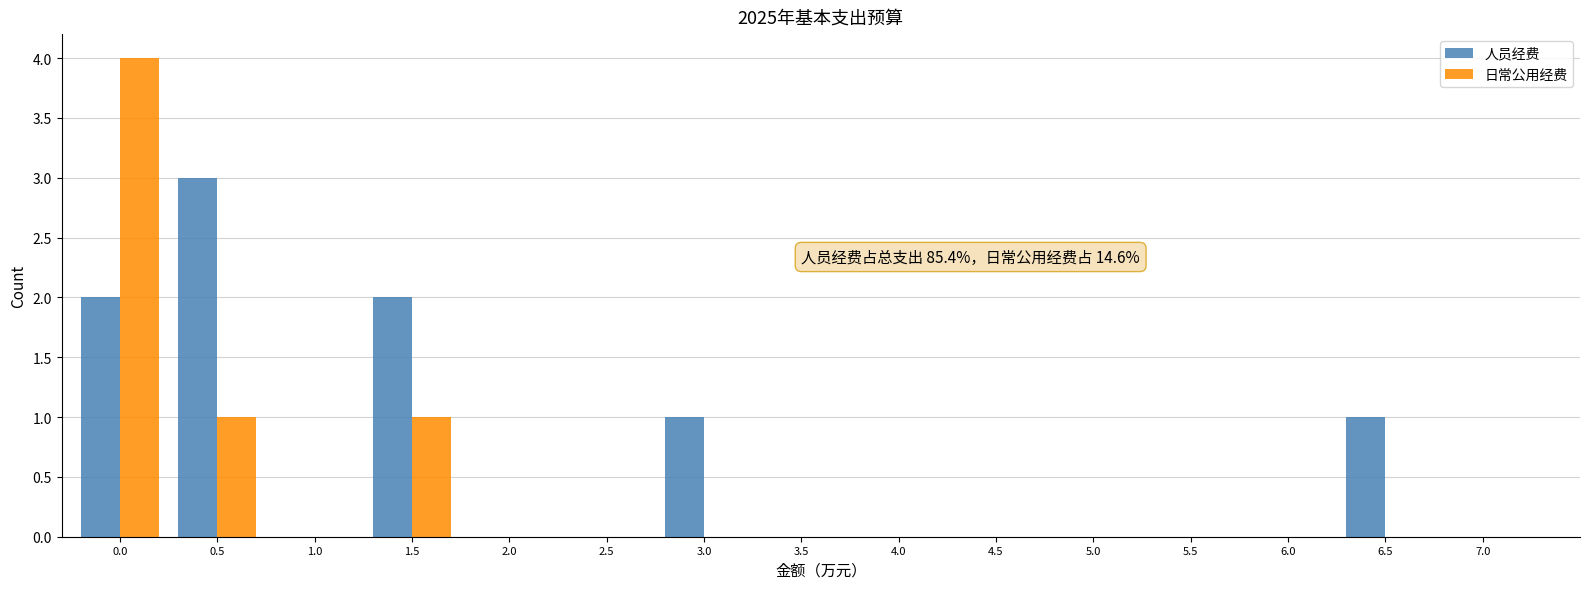

Reading left to right, what are all the values shown in this chart?

人员经费: 0.0=2	0.5=3	1.0=0	1.5=2	2.0=0	2.5=0	3.0=1	3.5=0	4.0=0	4.5=0	5.0=0	5.5=0	6.0=0	6.5=1	7.0=0
日常公用经费: 0.0=4	0.5=1	1.0=0	1.5=1	2.0=0	2.5=0	3.0=0	3.5=0	4.0=0	4.5=0	5.0=0	5.5=0	6.0=0	6.5=0	7.0=0